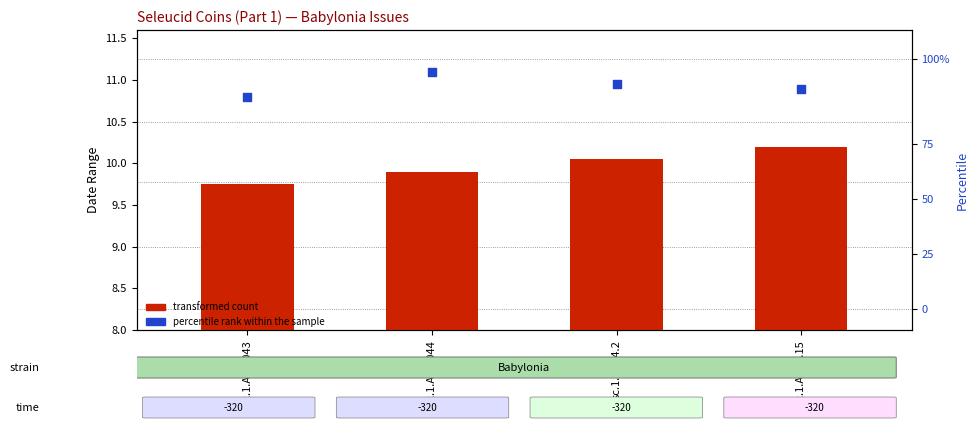

What is the total value across all series at sc.1.Ad.0043?

20.6